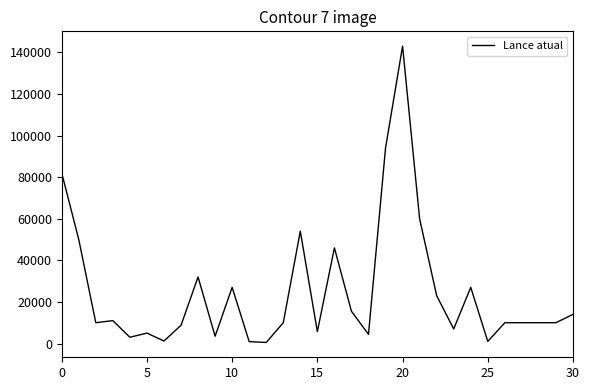

What is the maximum value shown in the chart?

143000